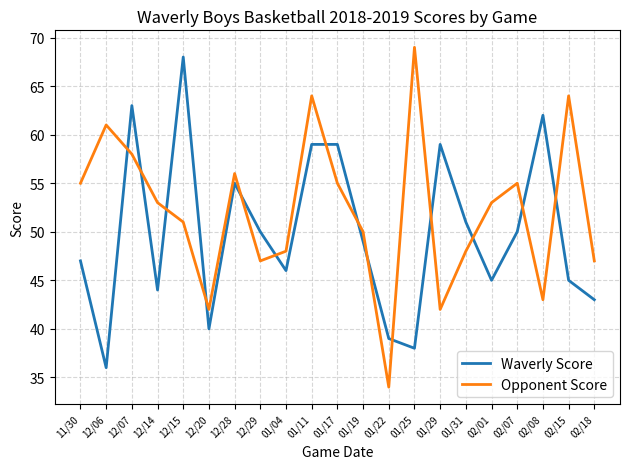

Is the value of Opponent Score at 11/30 greater than the value of Waverly Score at 02/08?

No